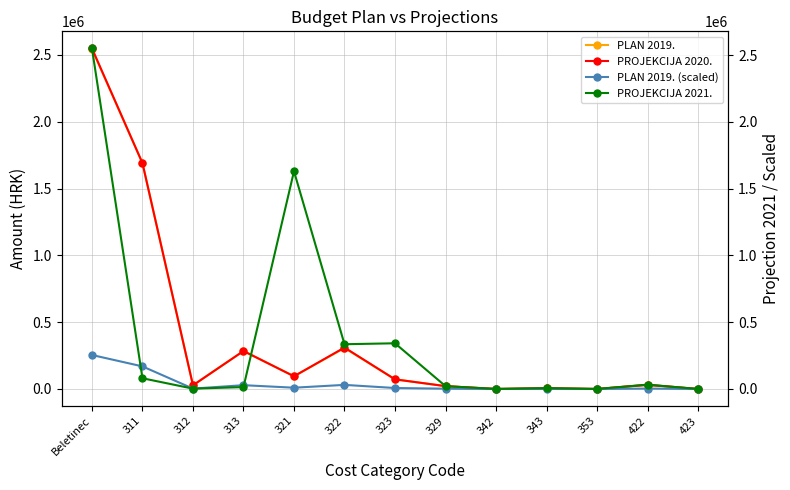

In PROJEKCIJA 2021., how many points are lower than both neighbors (excluding endpoints)?

4